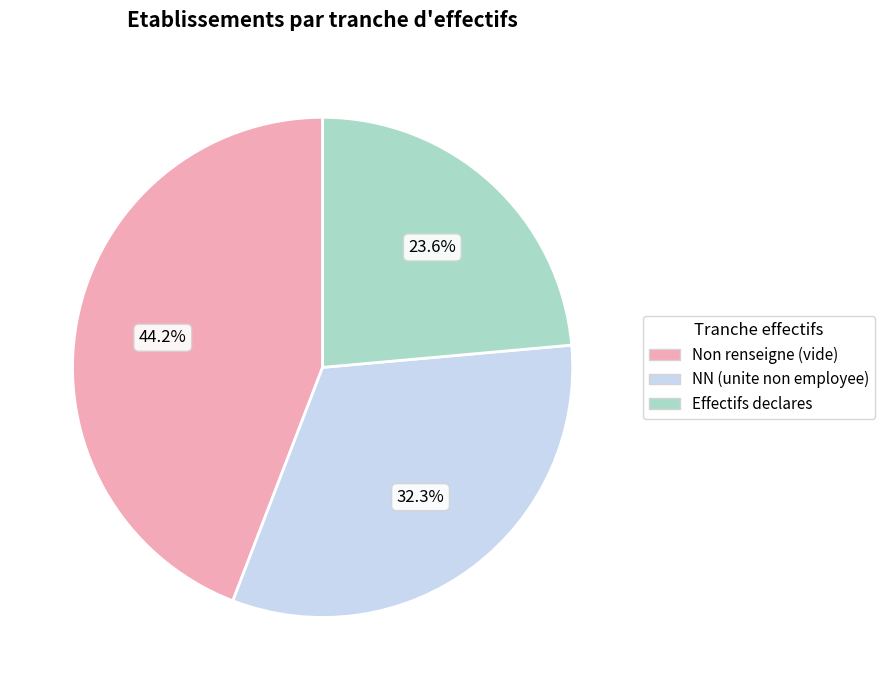

Is there any slice that represents more than half of the pie?

No